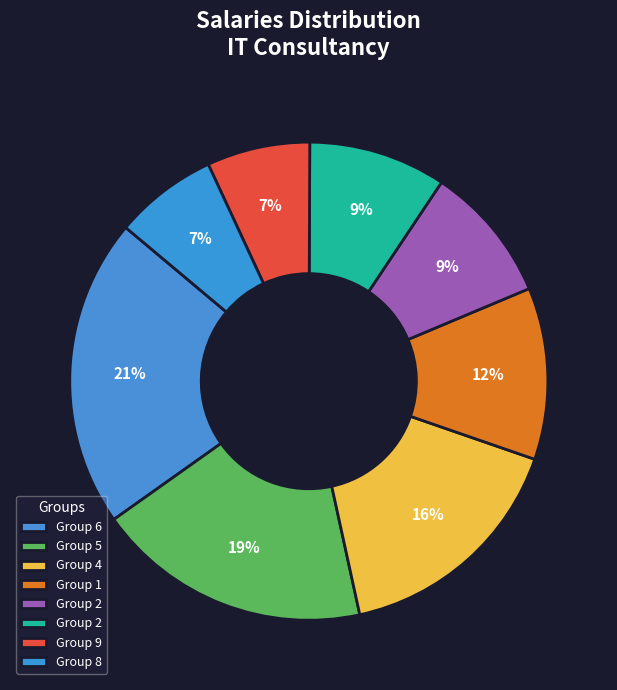

Count the number of slices in the pie.

8